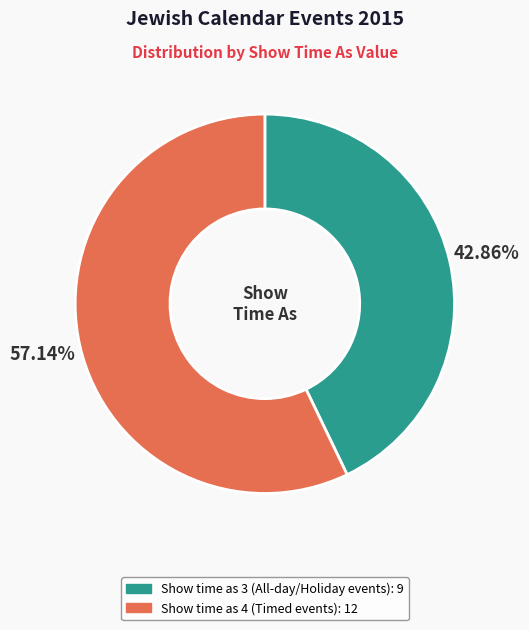

True or false: Show time as 4 accounts for 57% of the total.

True